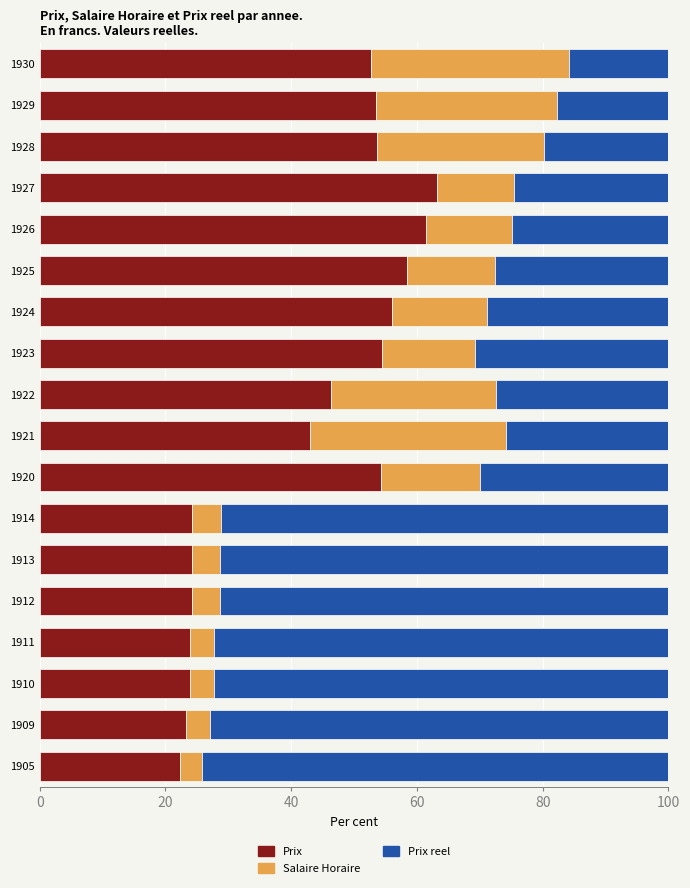

The value of Prix at 1927 is 112.2. True or false?

False